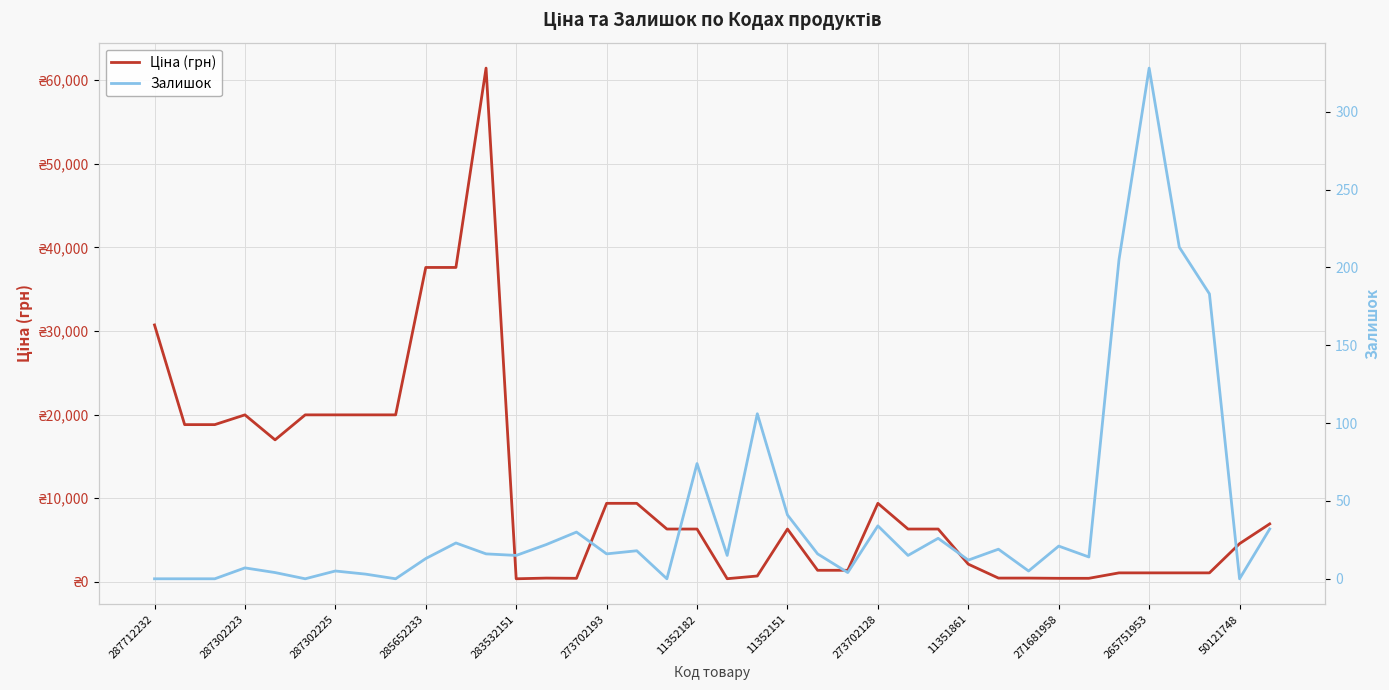

Does the chart display data point markers on the line(s)?

No